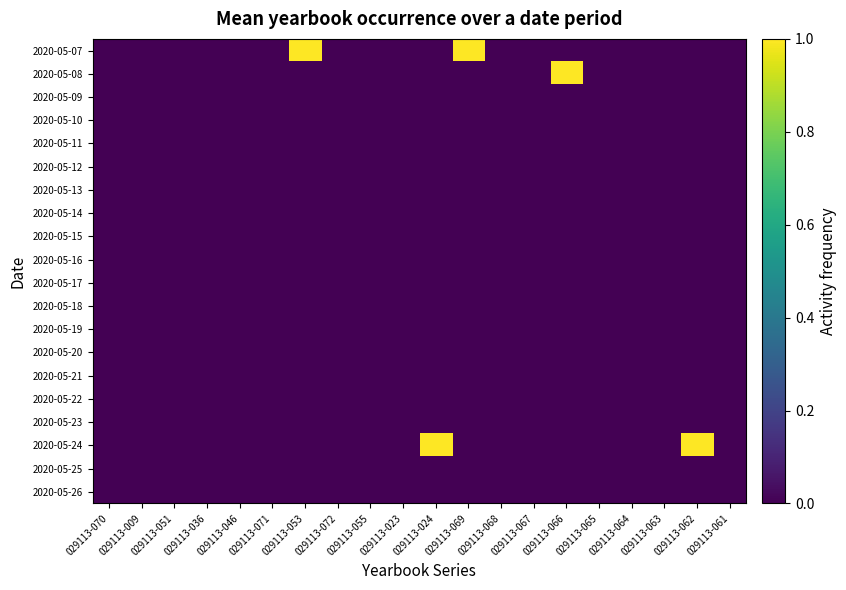

Rank the series by their maximum value, from lowest to highest.

2020-05-09, 2020-05-10, 2020-05-11, 2020-05-12, 2020-05-13, 2020-05-14, 2020-05-15, 2020-05-16, 2020-05-17, 2020-05-18, 2020-05-19, 2020-05-20, 2020-05-21, 2020-05-22, 2020-05-23, 2020-05-25, 2020-05-26, 2020-05-07, 2020-05-08, 2020-05-24